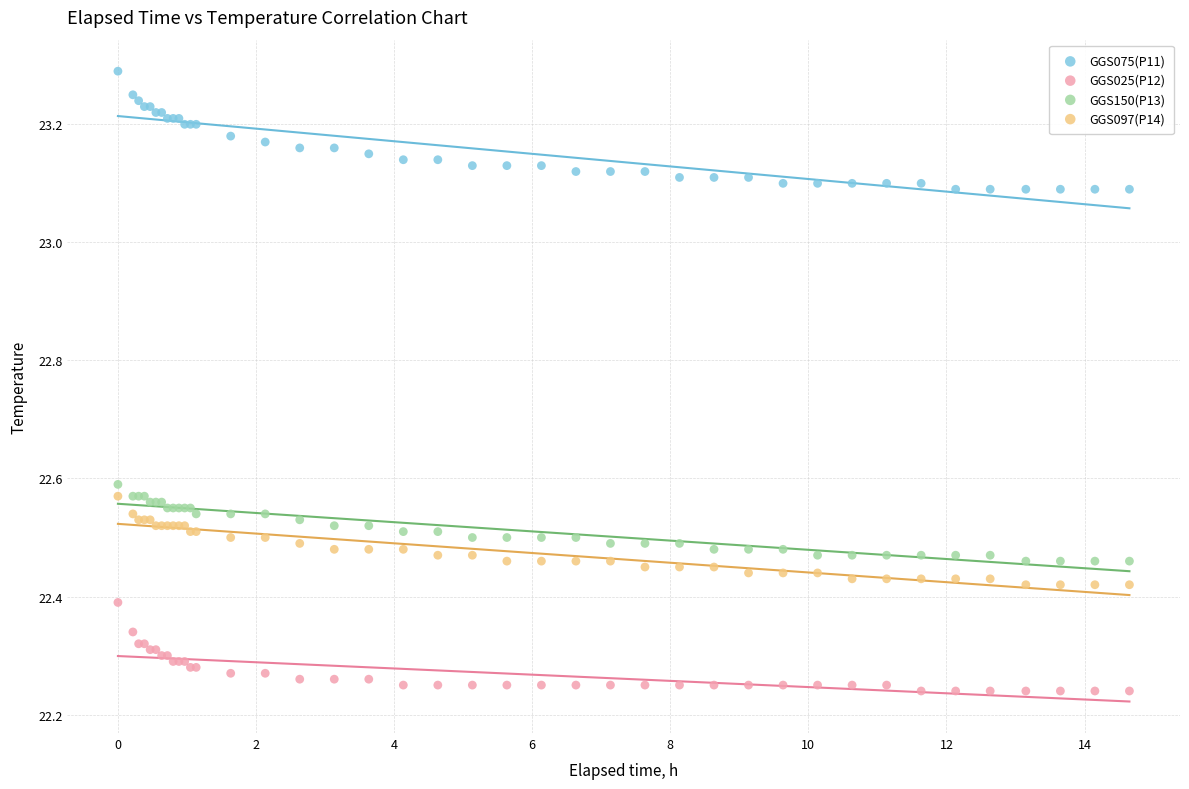

Which series reaches the minimum Y coordinate?

GGS025(P12)